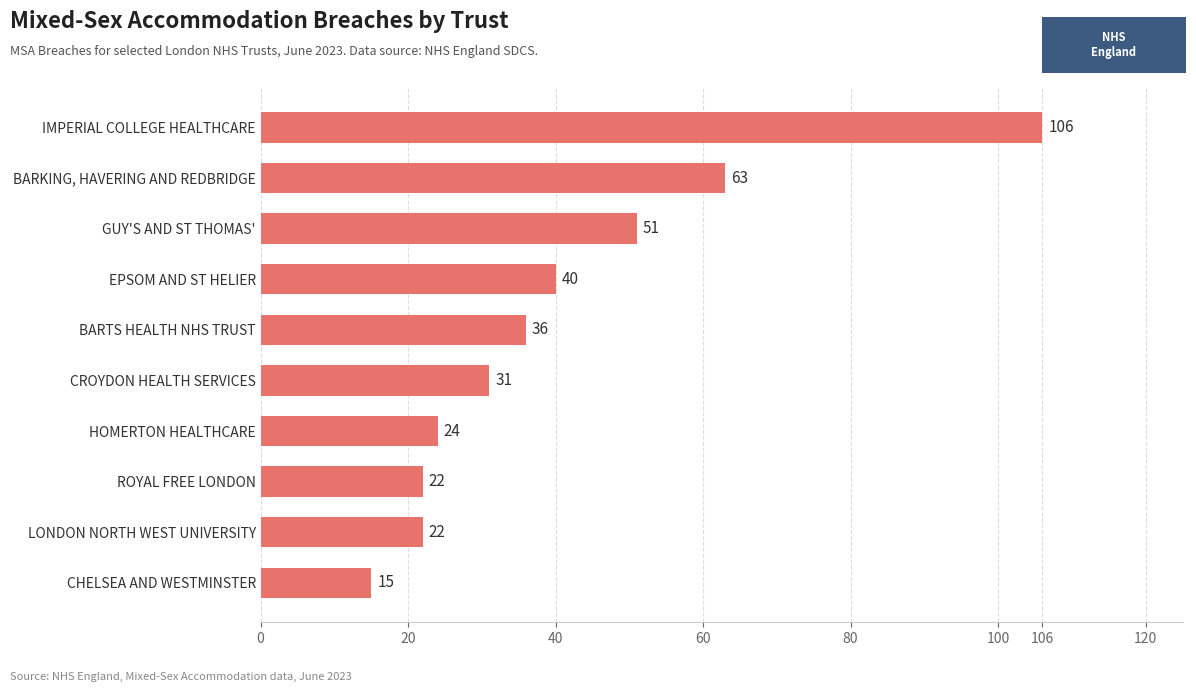

What is the difference between the second highest and minimum values?

48